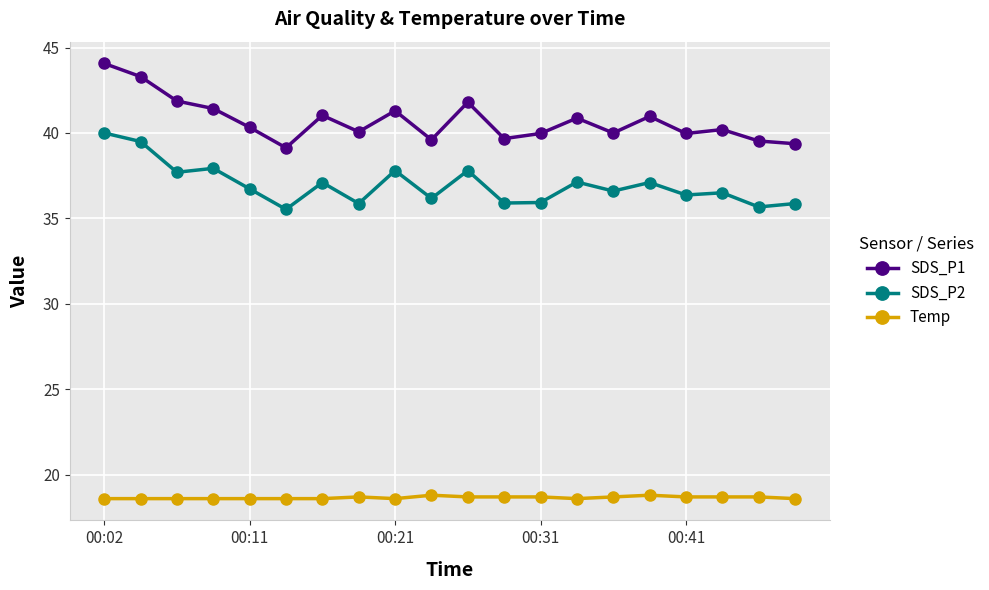

True or false: SDS_P2 has more than 1 interior local peaks.

True